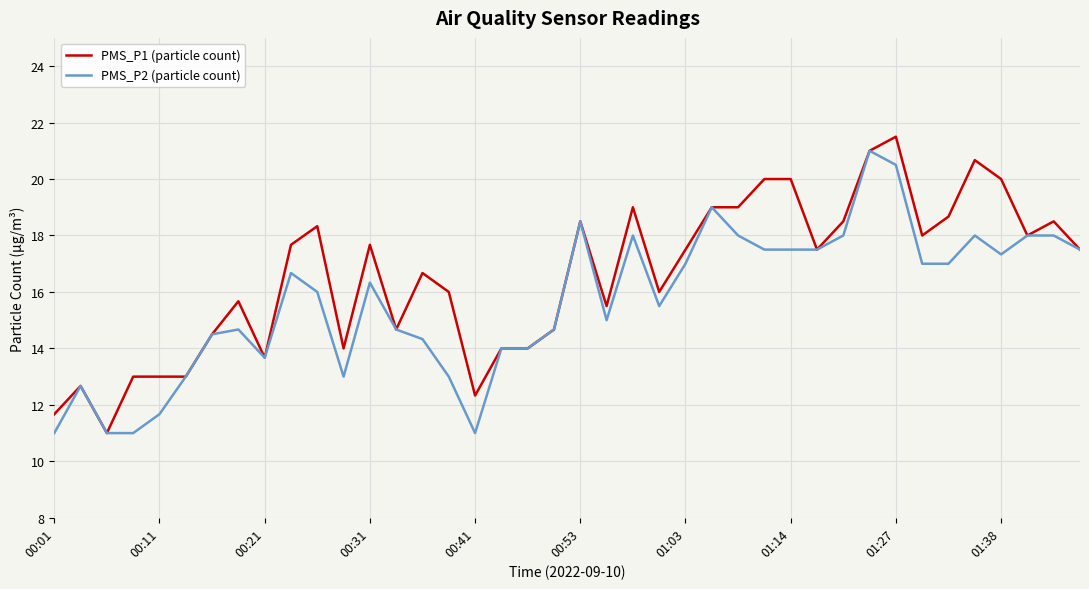

What is the greatest value displayed?

21.5